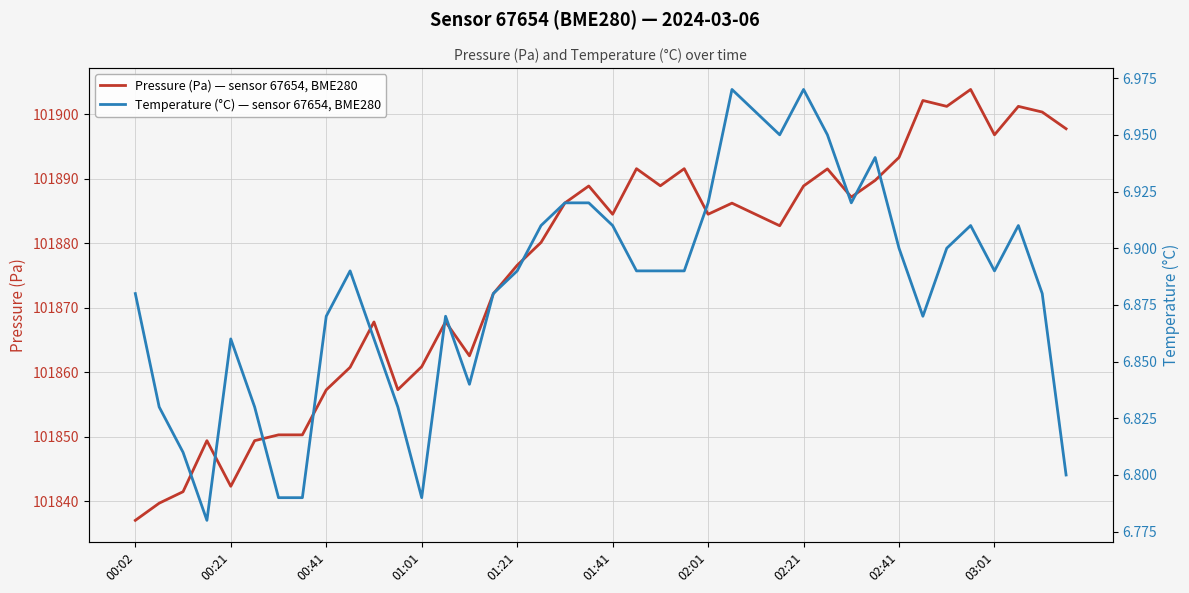

Which series has the largest total across all categories?

Pressure (Pa) — sensor 67654, BME280